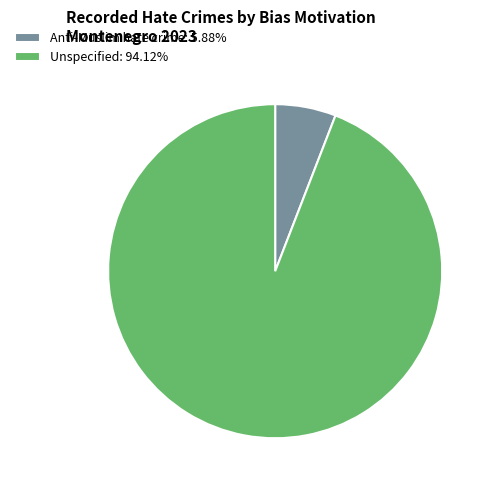

Does Anti-Muslim hate crime: 5.88% represent more than half of the total?

No